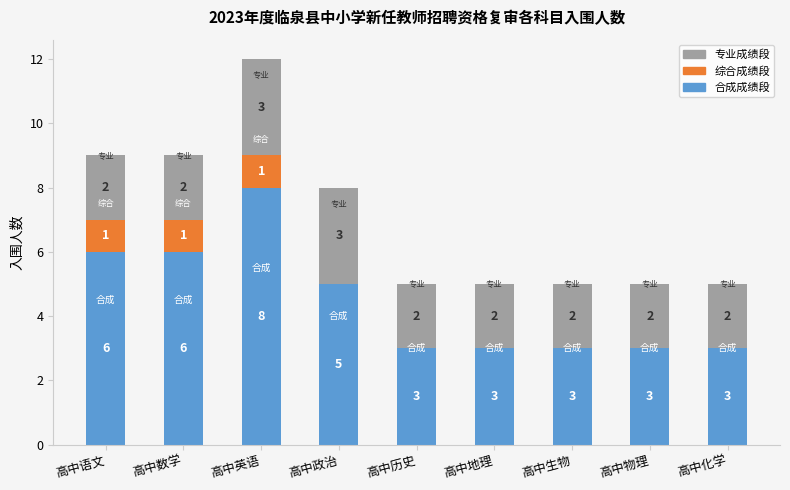

Is it true that 合成成绩段 equals 5 at 高中政治?

True